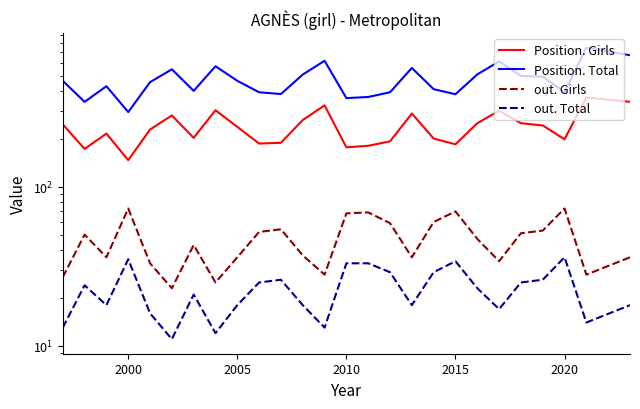

Is the value of out. Girls at 2010 greater than the value of out. Total at 16?

Yes